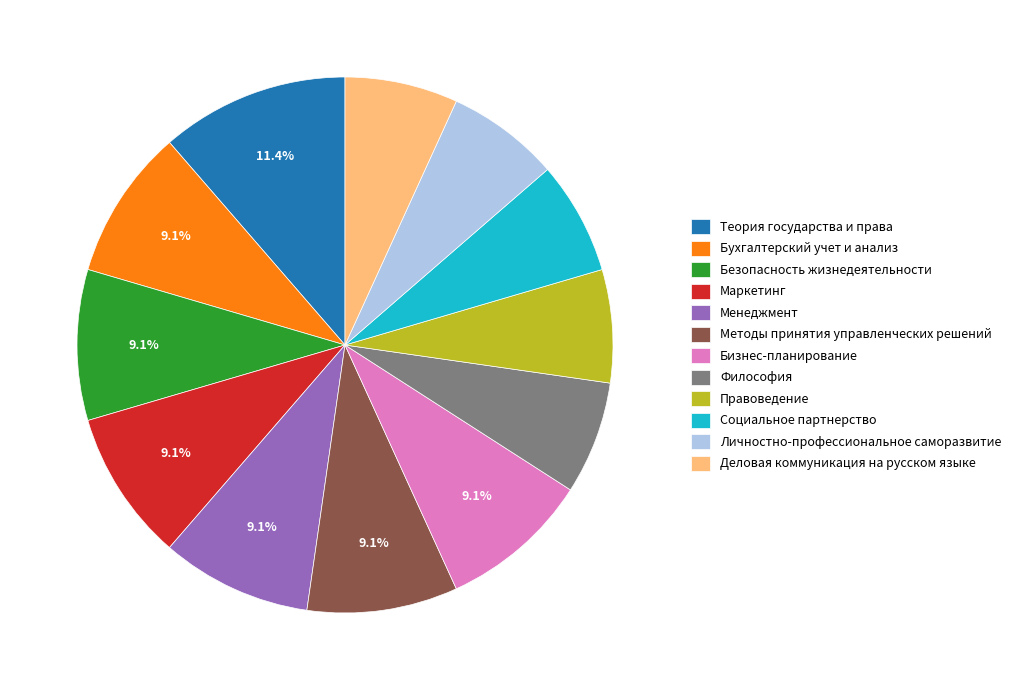

Between Философия and Безопасность жизнедеятельности, which is larger?

Безопасность жизнедеятельности